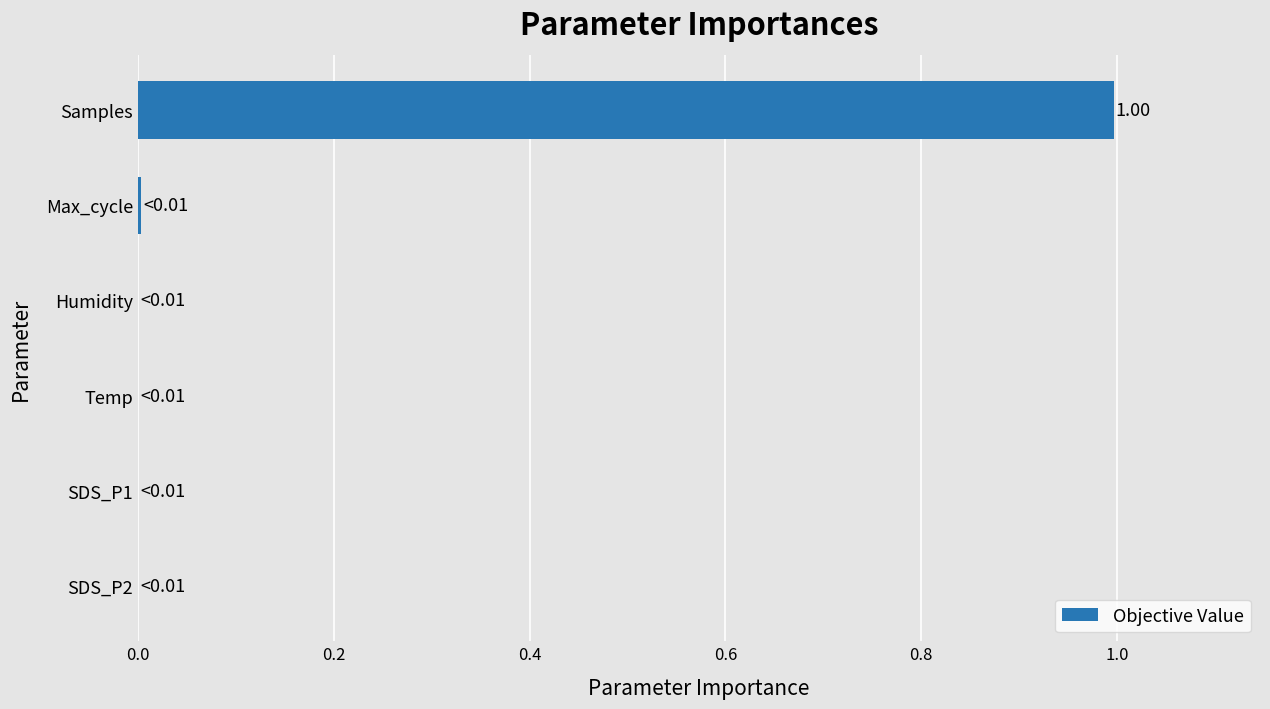

Which label corresponds to the largest value in the chart?

Samples